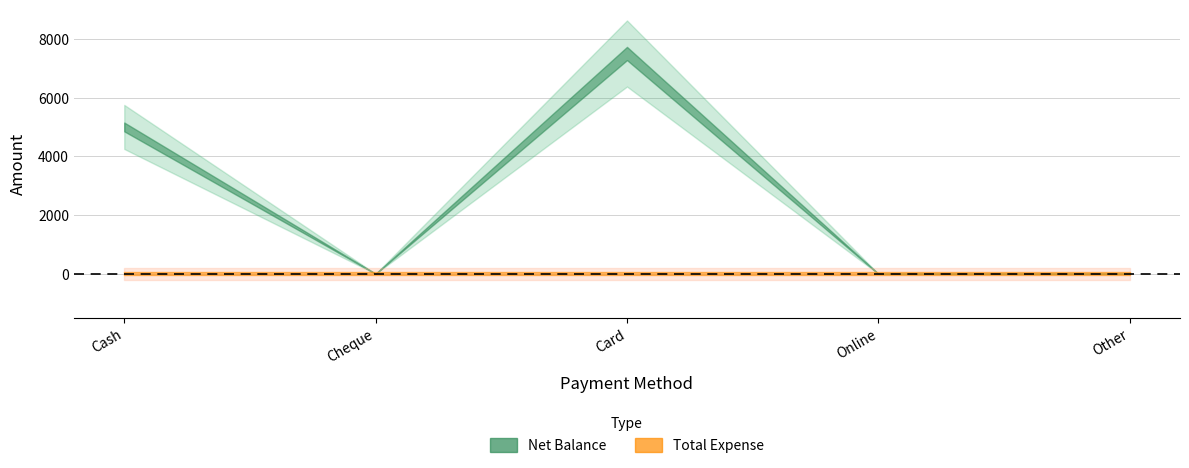

What are all the series names shown in the legend?

Net Balance, Total Expense